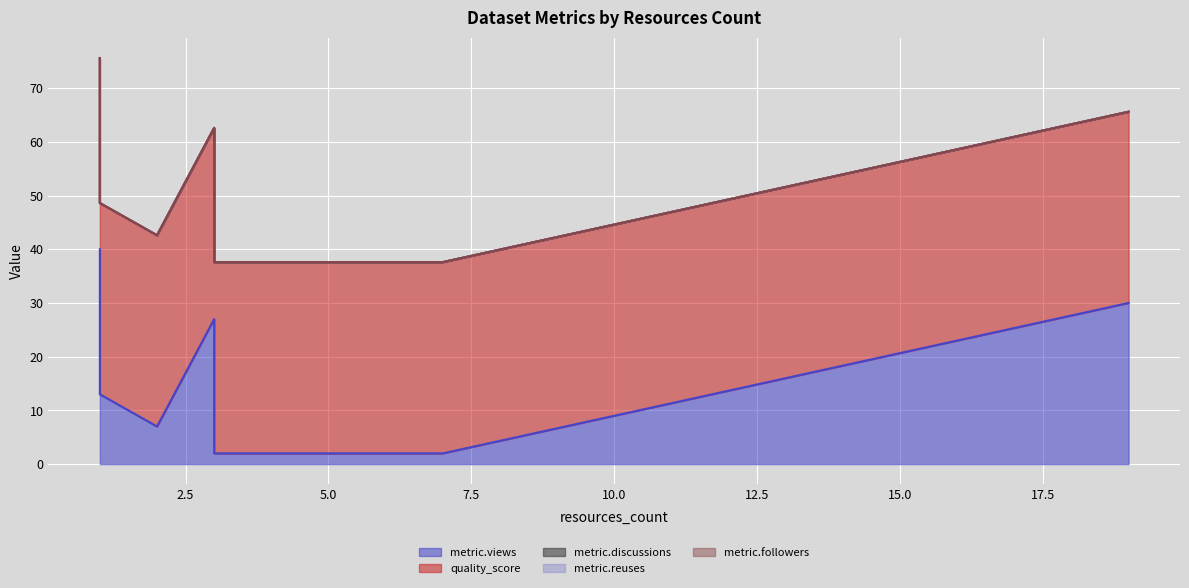

True or false: metric.reuses and metric.discussions intersect in this chart.

False